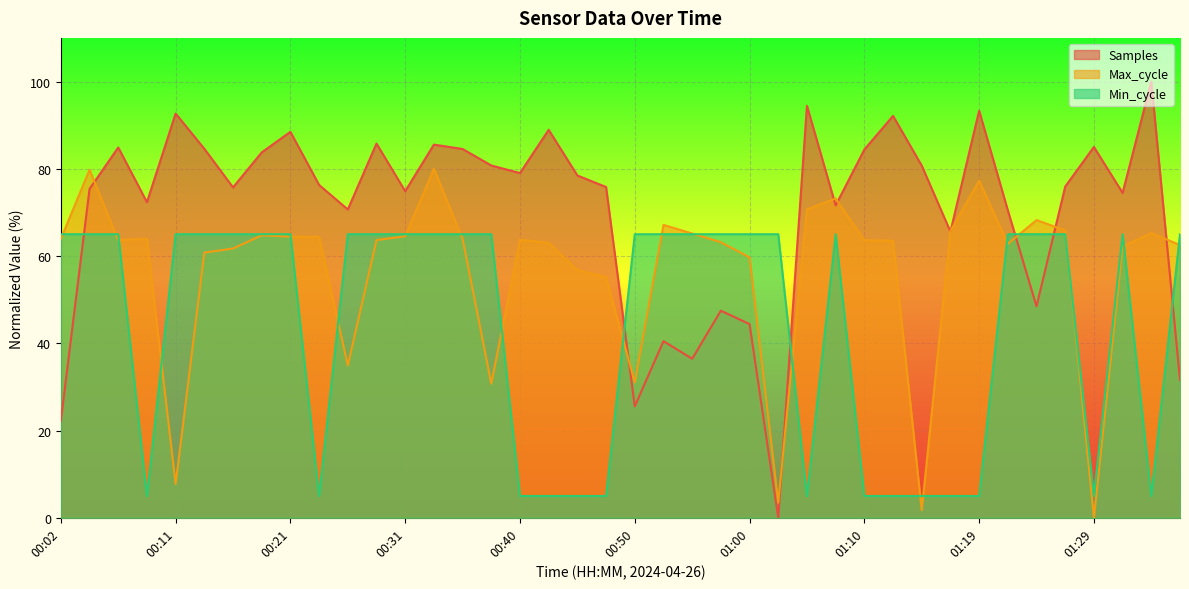

Which has a higher value, 01:00 or 00:36?

00:36